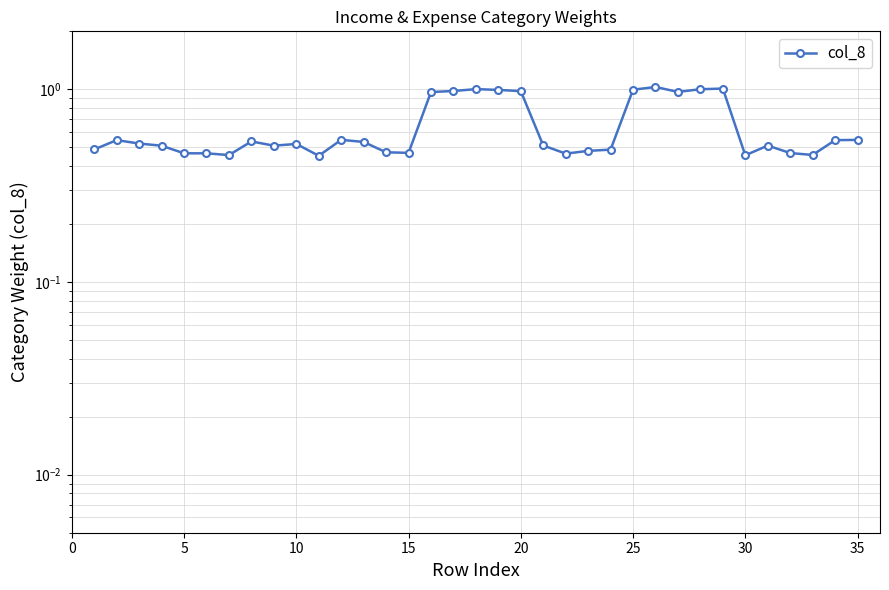

What is the sum of all values?

22.3